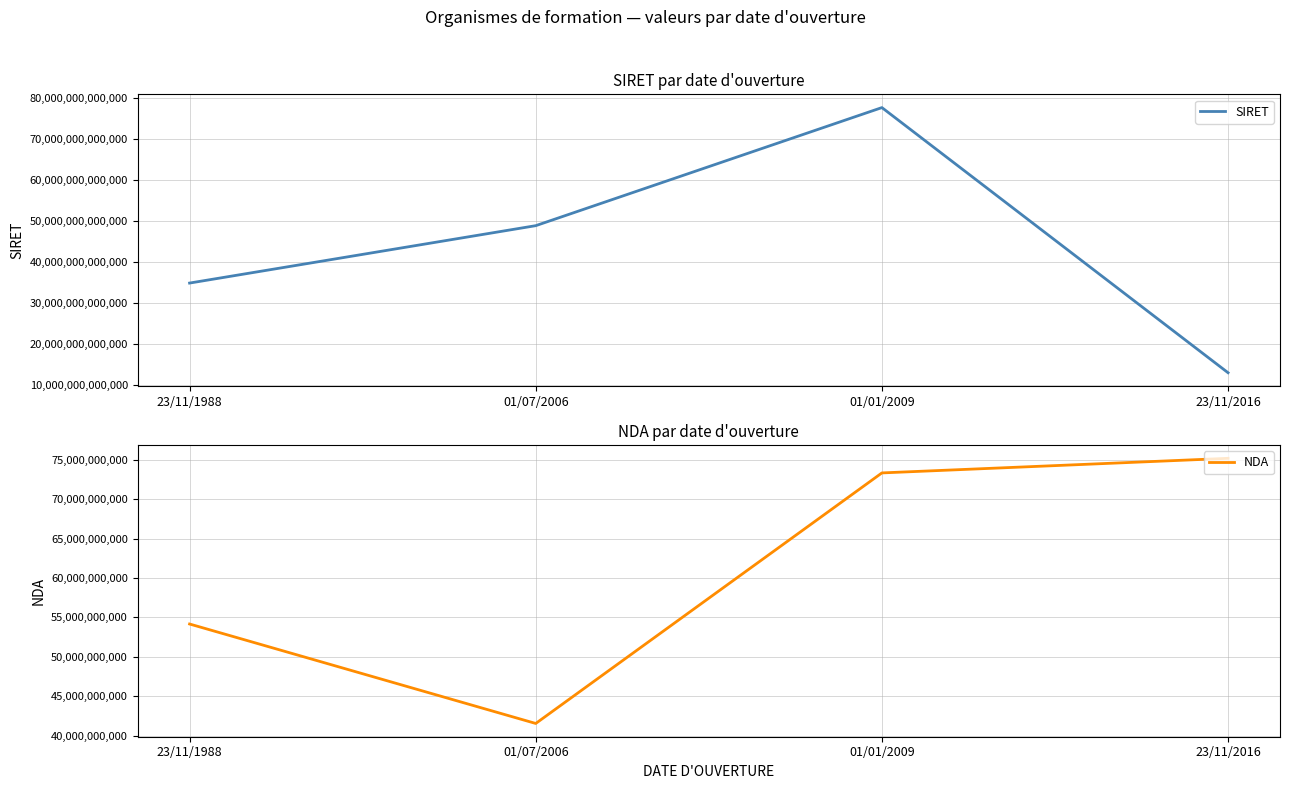

Which has a higher value, 23/11/2016 or 01/01/2009?

01/01/2009